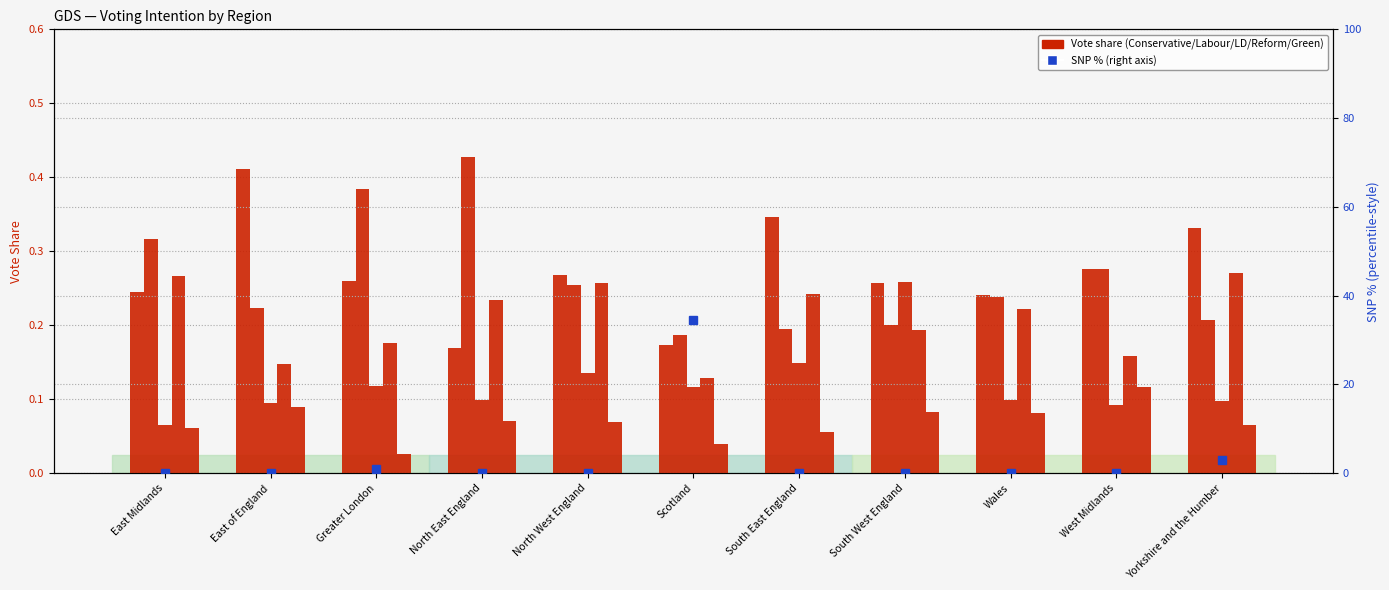

Reading left to right, transcribe all the data shown in this chart.

Conservative: East Midlands=0.2	East of England=0.4	Greater London=0.3	North East England=0.2	North West England=0.3	Scotland=0.2	South East England=0.3	South West England=0.3	Wales=0.2	West Midlands=0.3	Yorkshire and the Humber=0.3
Labour: East Midlands=0.3	East of England=0.2	Greater London=0.4	North East England=0.4	North West England=0.3	Scotland=0.2	South East England=0.2	South West England=0.2	Wales=0.2	West Midlands=0.3	Yorkshire and the Humber=0.2
Liberal Democrat: East Midlands=0.1	East of England=0.1	Greater London=0.1	North East England=0.1	North West England=0.1	Scotland=0.1	South East England=0.1	South West England=0.3	Wales=0.1	West Midlands=0.1	Yorkshire and the Humber=0.1
Reform UK: East Midlands=0.3	East of England=0.1	Greater London=0.2	North East England=0.2	North West England=0.3	Scotland=0.1	South East England=0.2	South West England=0.2	Wales=0.2	West Midlands=0.2	Yorkshire and the Humber=0.3
The Green Party: East Midlands=0.1	East of England=0.1	Greater London=0.0	North East England=0.1	North West England=0.1	Scotland=0.0	South East England=0.1	South West England=0.1	Wales=0.1	West Midlands=0.1	Yorkshire and the Humber=0.1
SNP: East Midlands=0.0	East of England=0.0	Greater London=0.8	North East England=0.0	North West England=0.0	Scotland=34.5	South East England=0.0	South West England=0.0	Wales=0.0	West Midlands=0.0	Yorkshire and the Humber=2.9